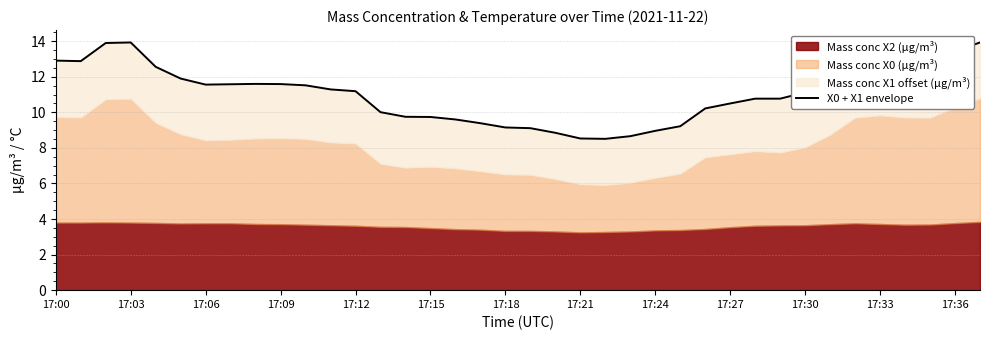

What is the ratio of the value at 31 to the value at 19?

1.3